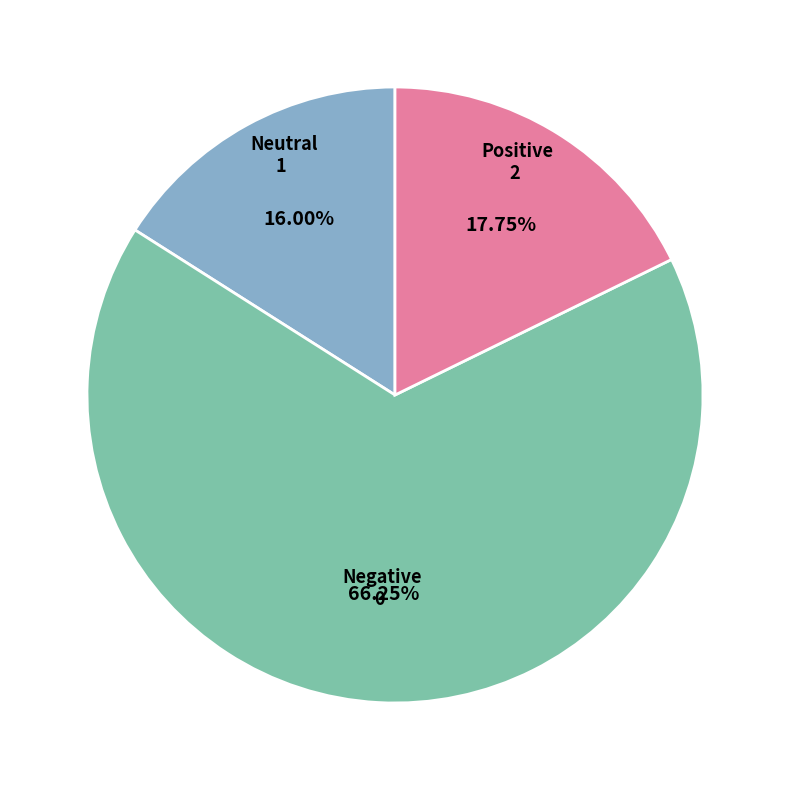

Is there any slice that represents more than half of the pie?

Yes